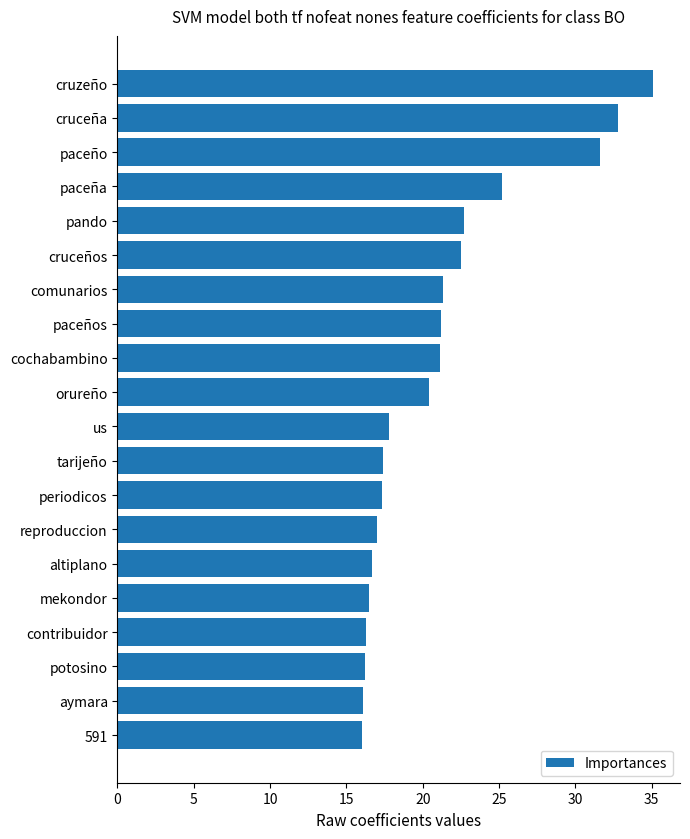

What value does the data have at aymara?

16.1